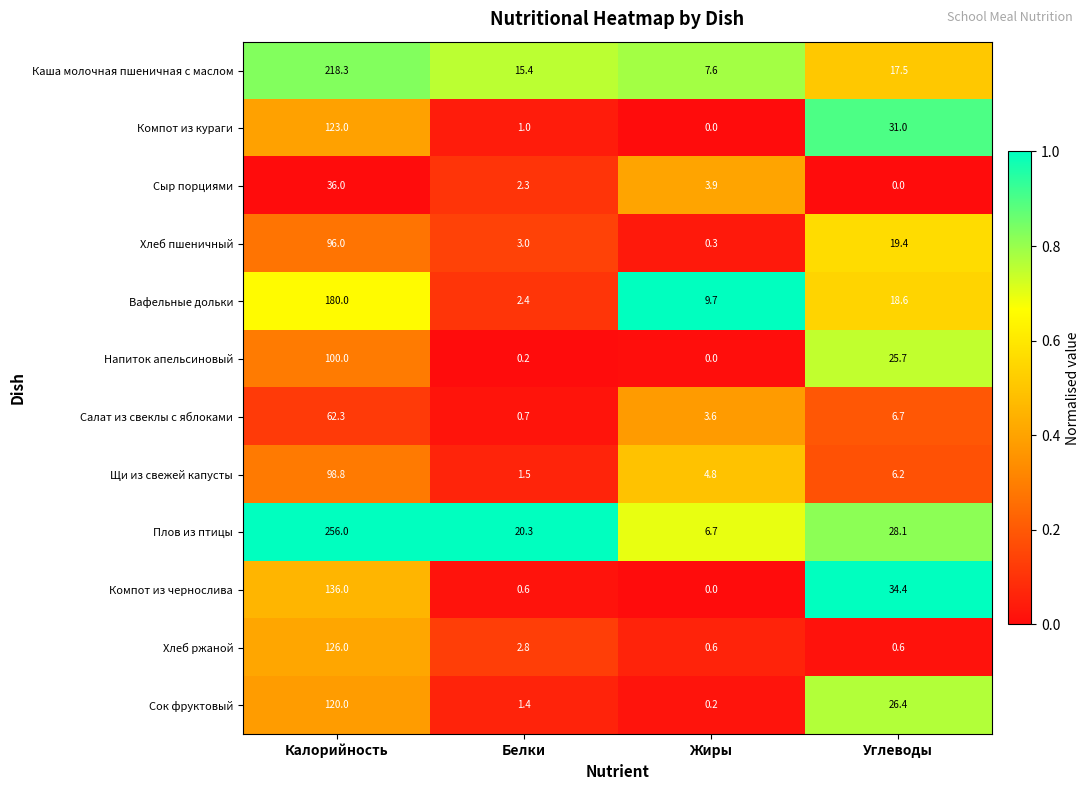

What is the lowest value of the Щи из свежей капусты series?

1.5